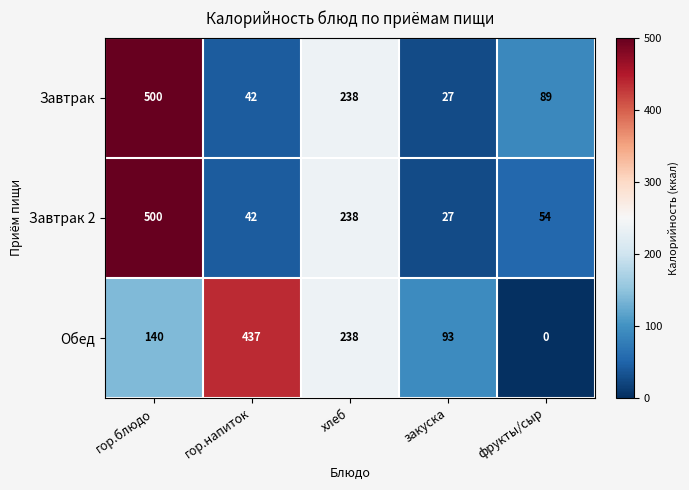

Reading left to right, transcribe all the data shown in this chart.

Завтрак: 500	42	238	27	89
Завтрак 2: 500	42	238	27	54
Обед: 140	437	238	93	0